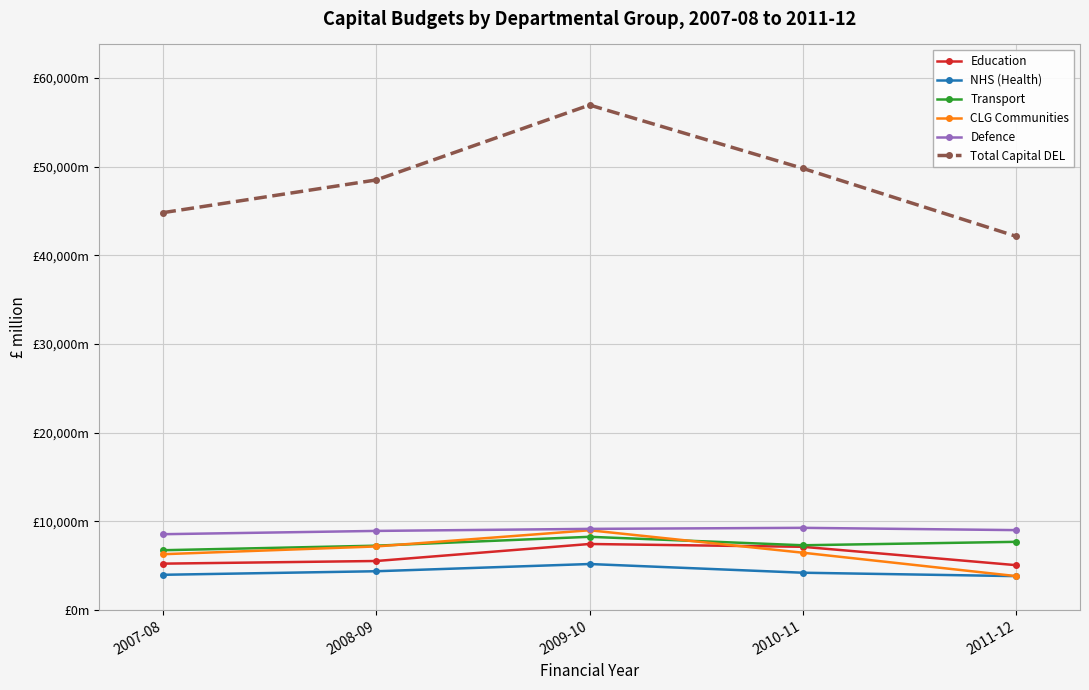

How many intersections are there between Education and CLG Communities?

1